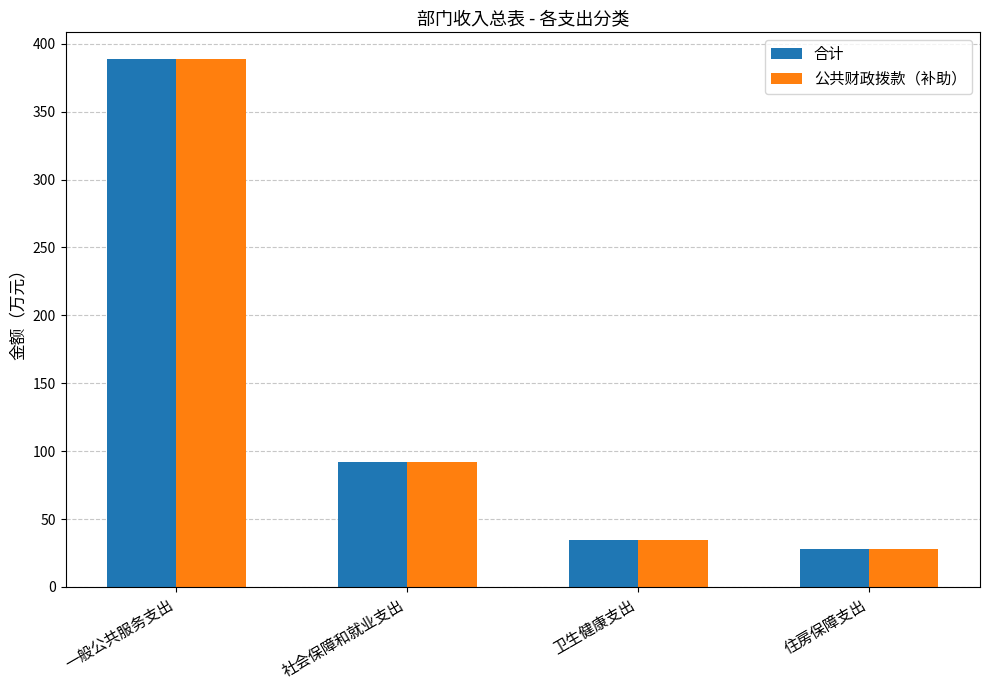

Does the chart contain any negative values?

No